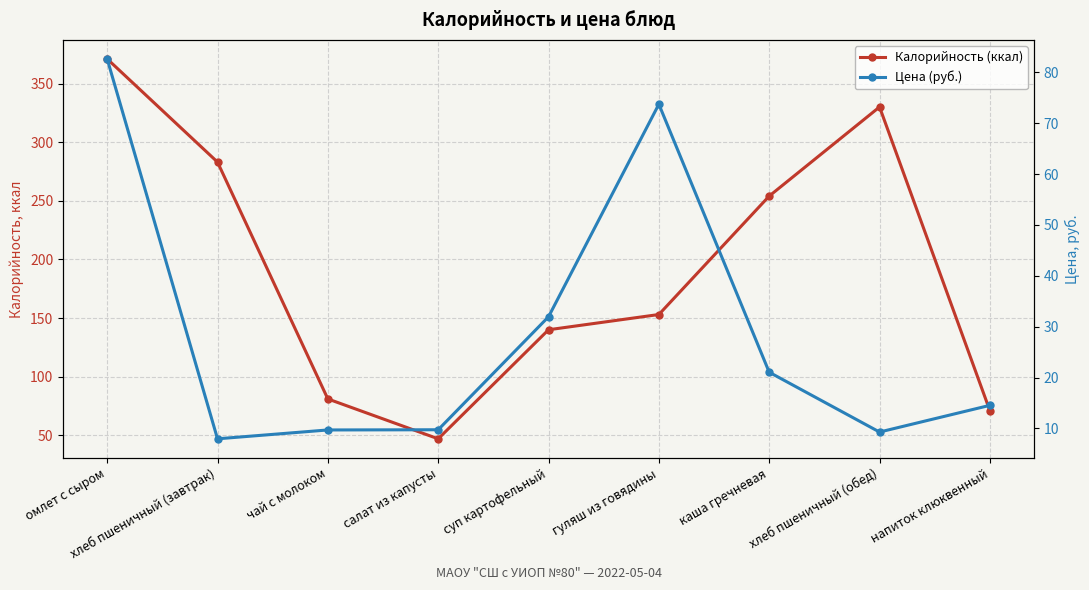

How many data points in Калорийность (ккал) are less than 153?

4